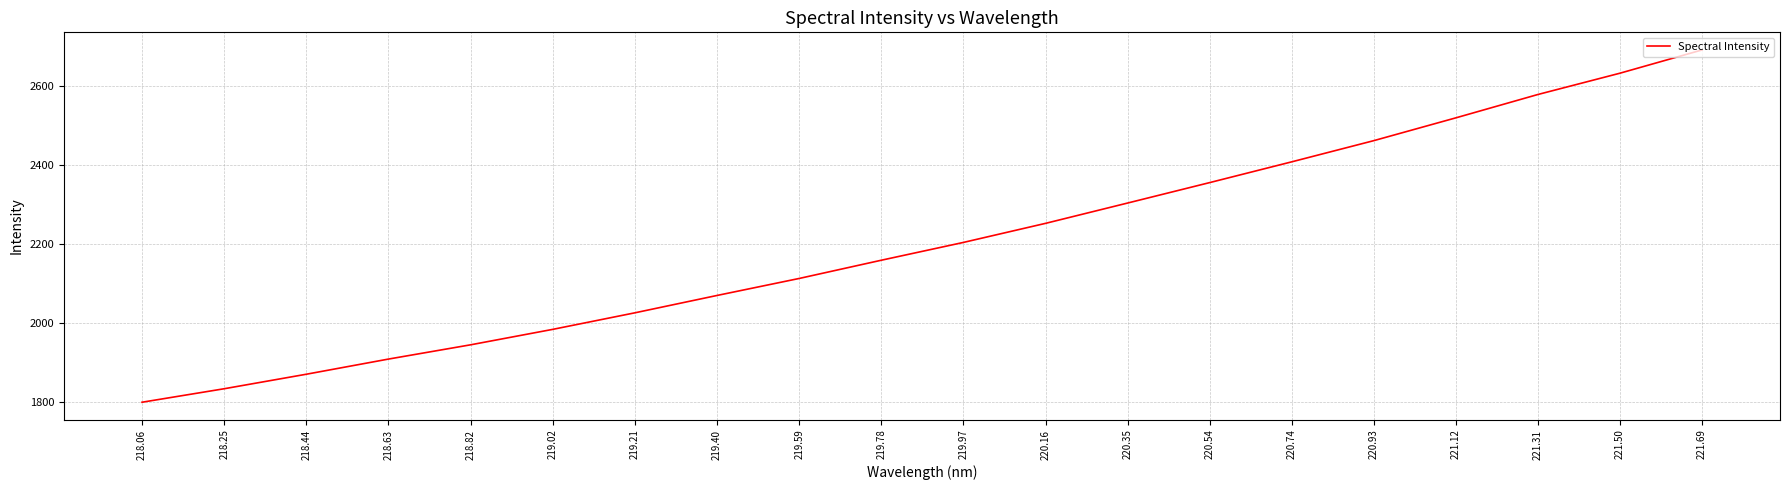

The chart shows a value of 2203.5 at 219.97. True or false?

True